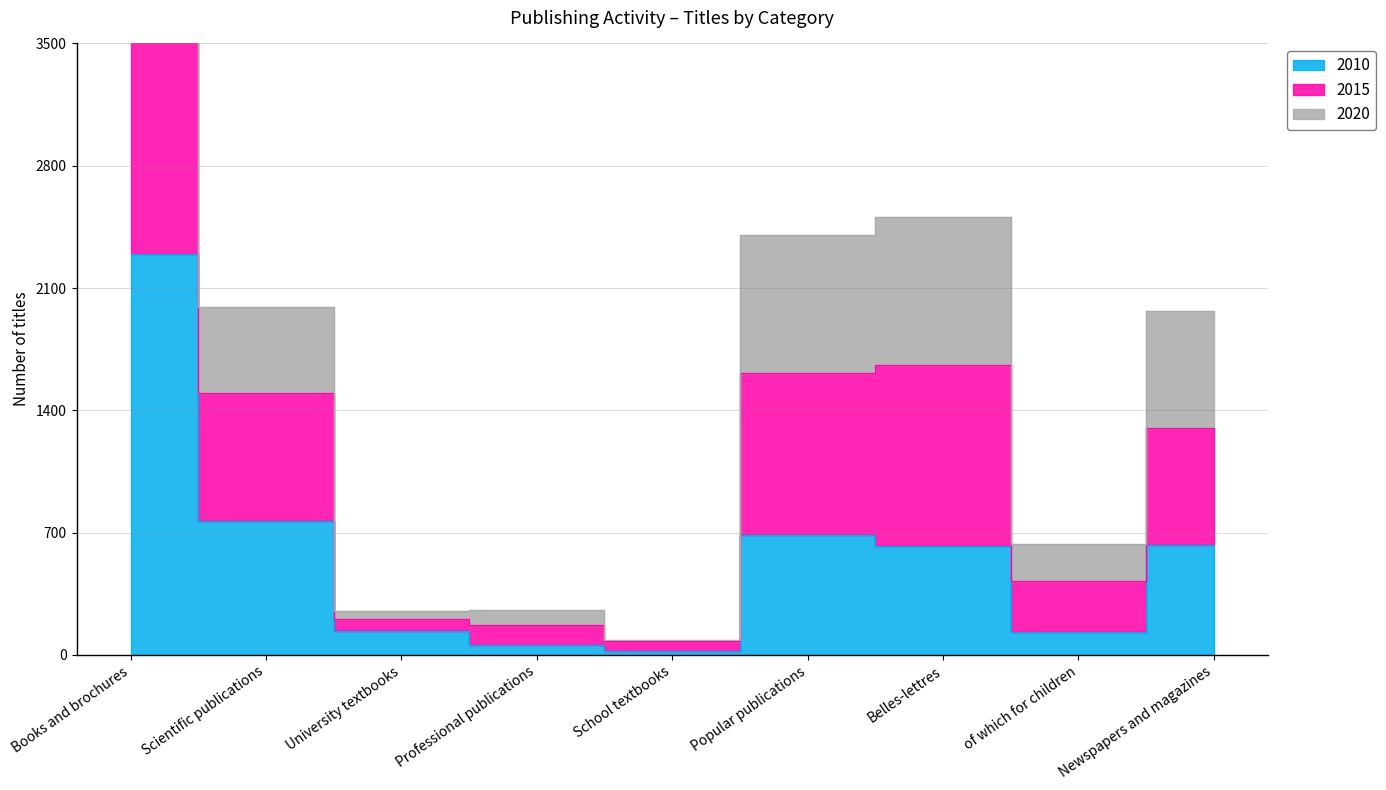

What is the difference between the highest and lowest values at Newspapers and magazines?

1339